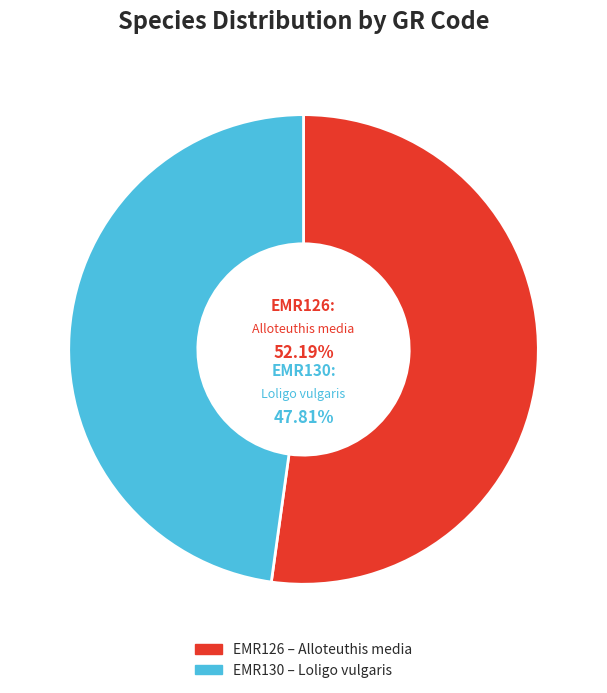

Rank the categories by value from lowest to highest.

EMR130, EMR126